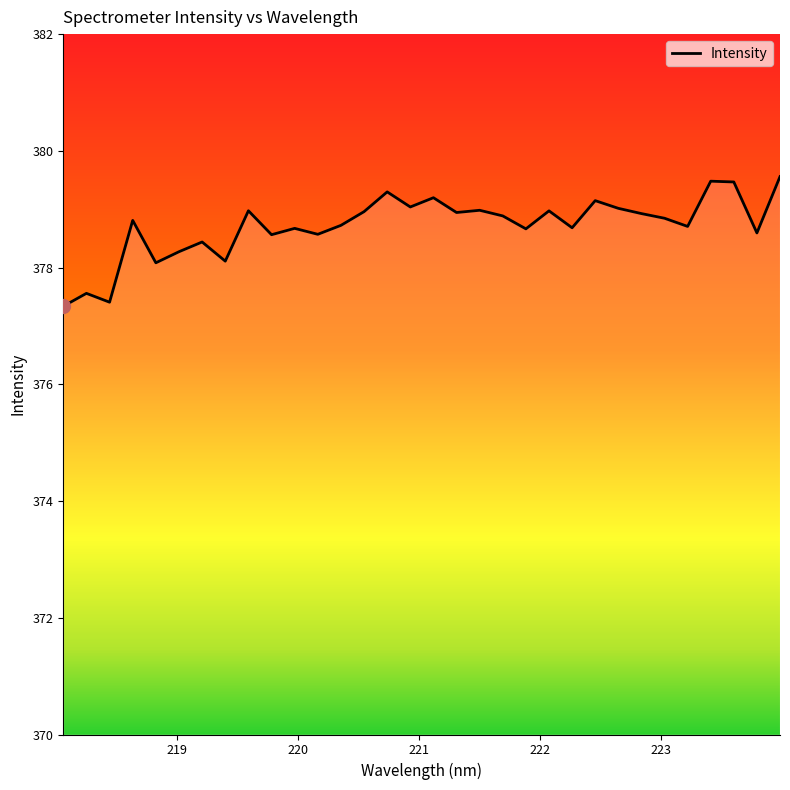

What is the difference between the maximum and minimum values?

2.2